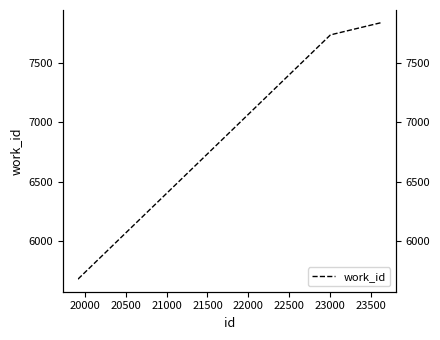

How many data points are above 7734?

3